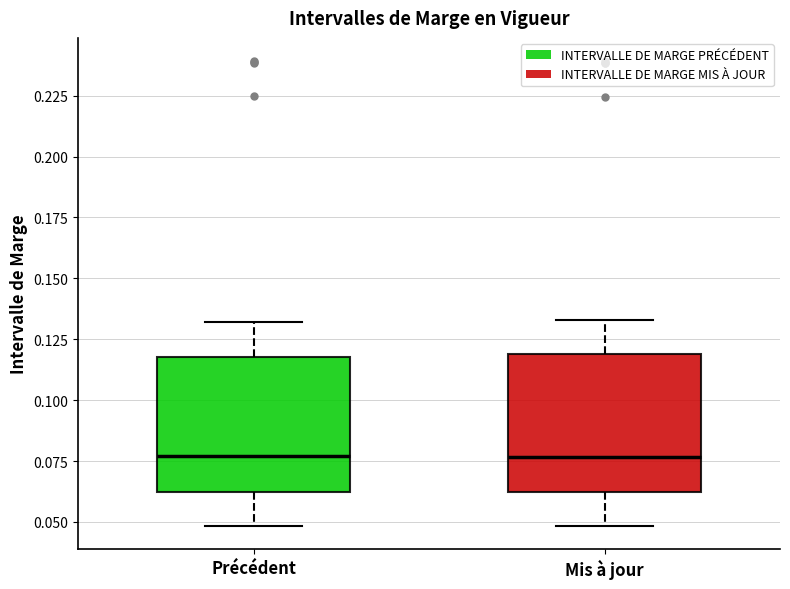

Reading left to right, read every box against the y-axis: the position of its median line, the range the box covers, and the ends of its whiskers. The values are not printed on the chart, so give them approximately, as read against the axis.

Précédent: median 0.075, box 0.060 to 0.120, whiskers 0.050 to 0.130
Mis à jour: median 0.075, box 0.060 to 0.120, whiskers 0.050 to 0.135